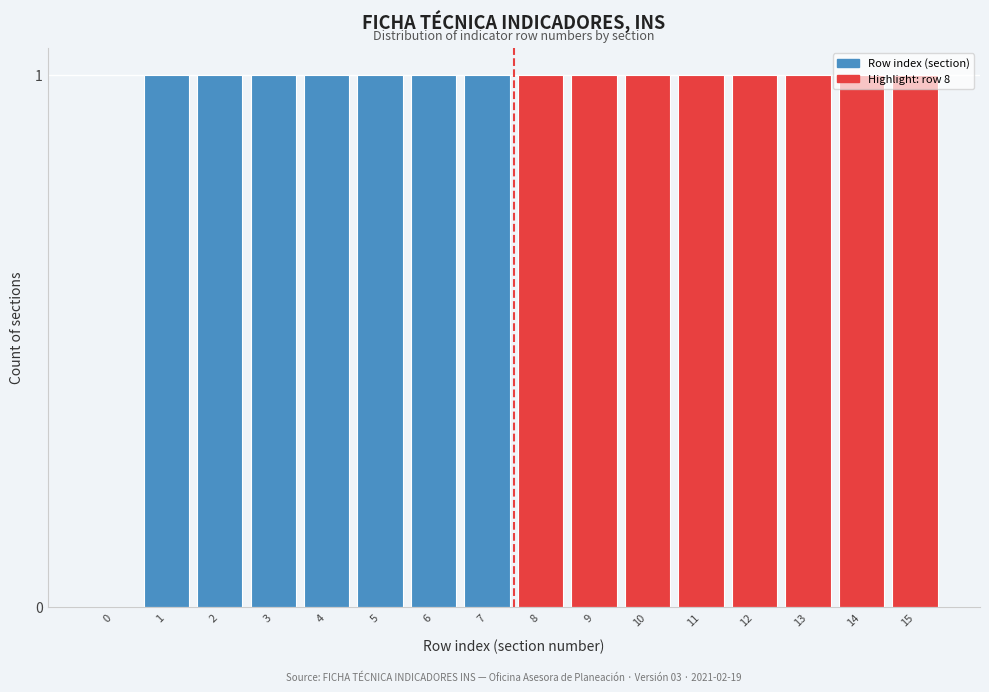

What is the sum of all values?

15